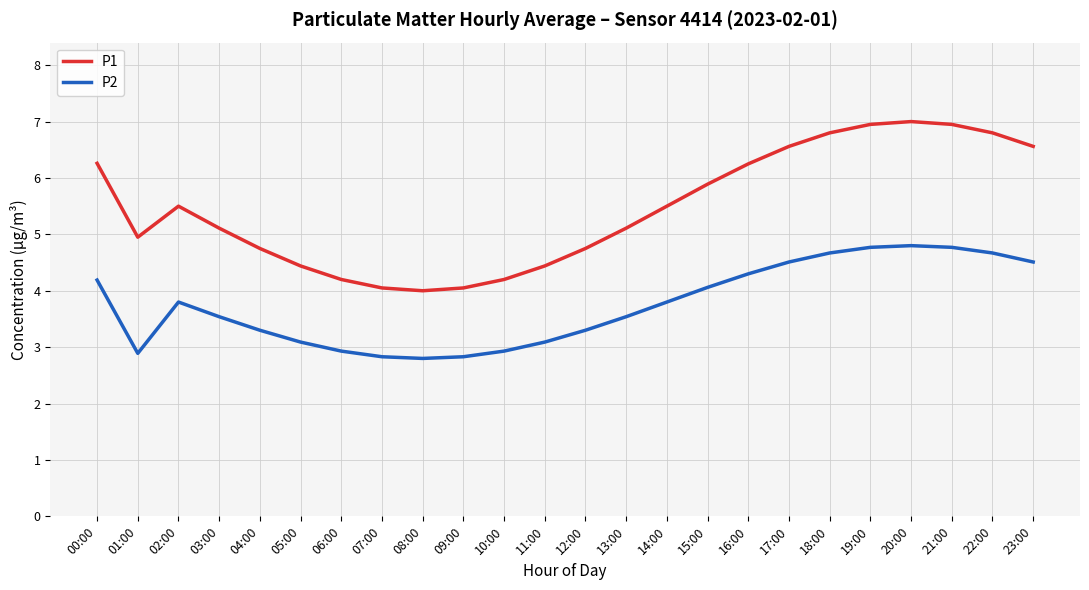

Which series has the largest total across all categories?

P1